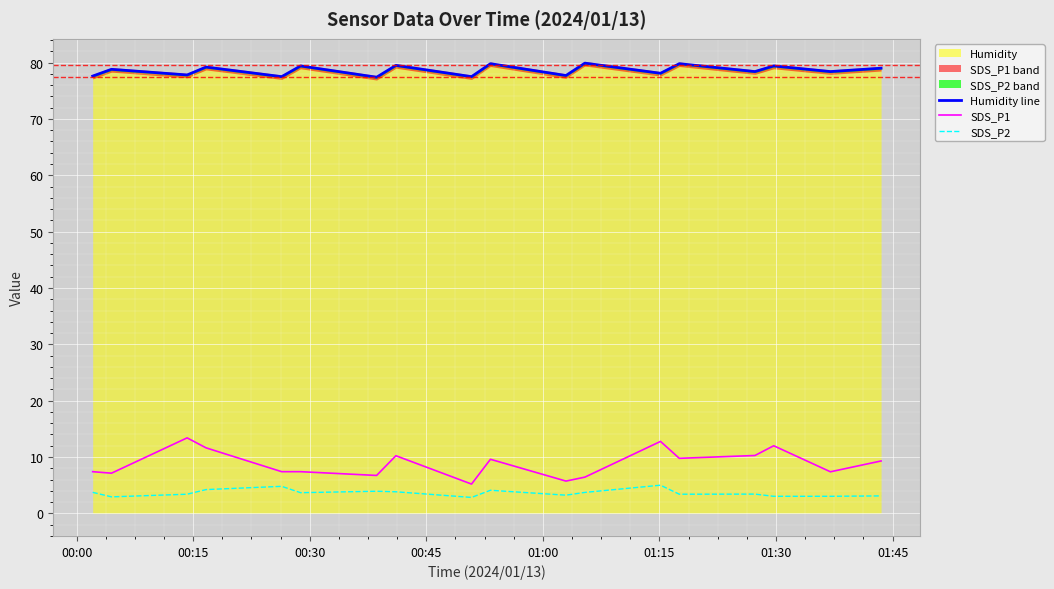

What is the minimum value for SDS_P2?

2.8